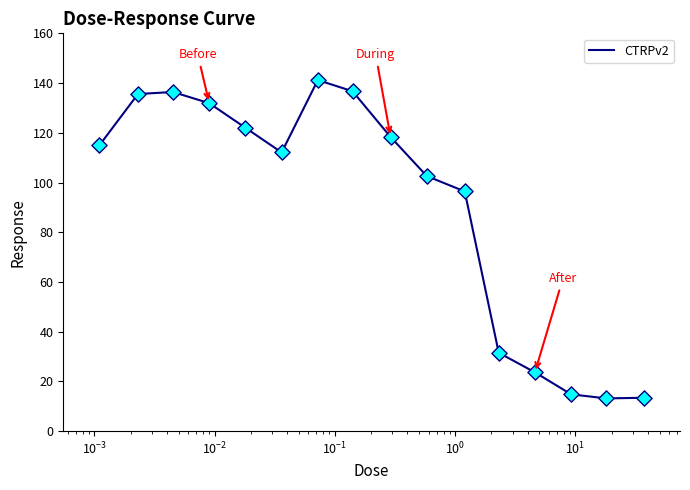

What is the maximum value shown in the chart?

141.2